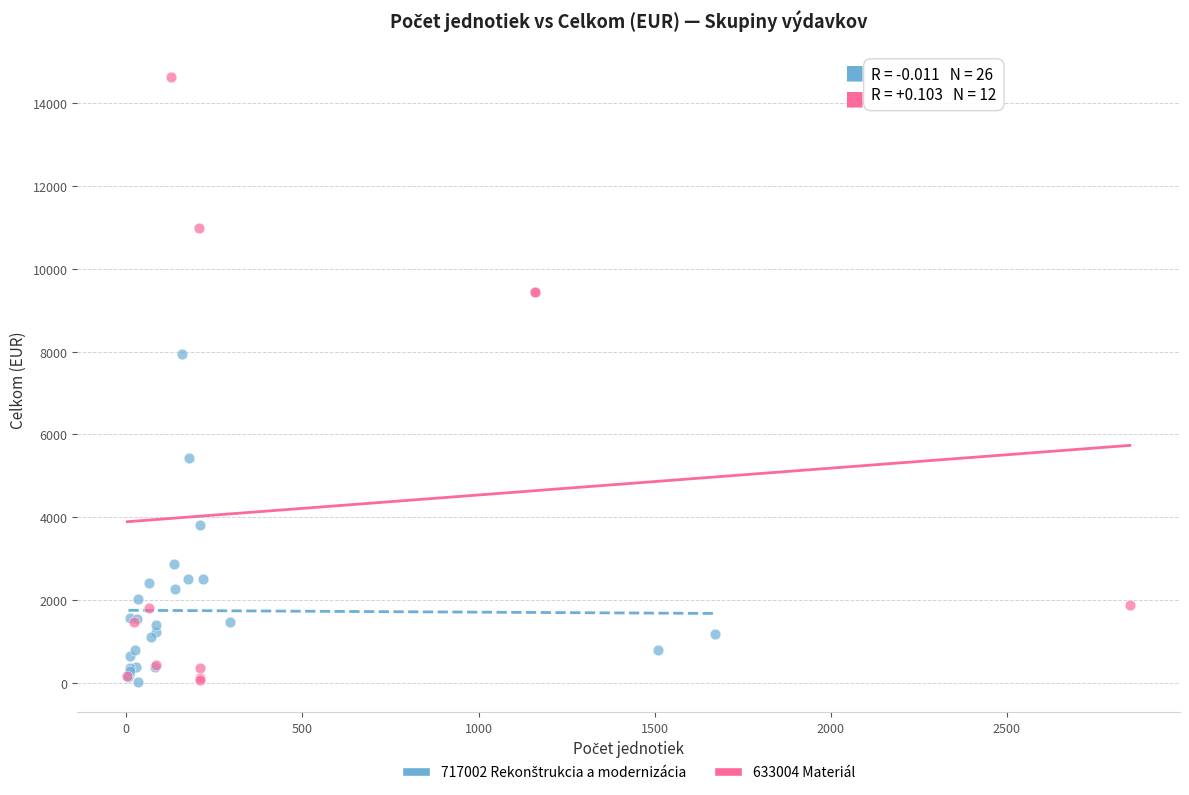

Which series has the widest spread of Y values?

633004 Materiál